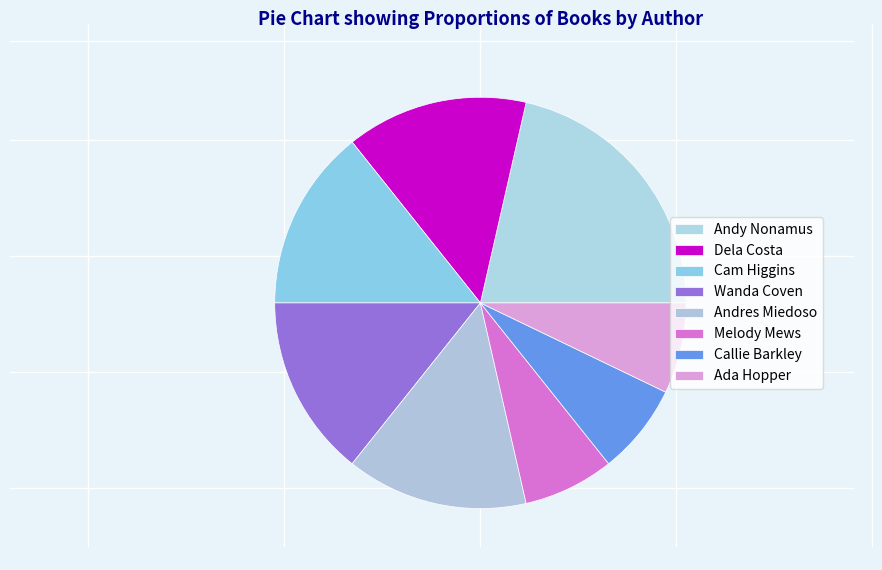

To the nearest percent, what is the difference between the Cam Higgins and Melody Mews slice percentages?

7%